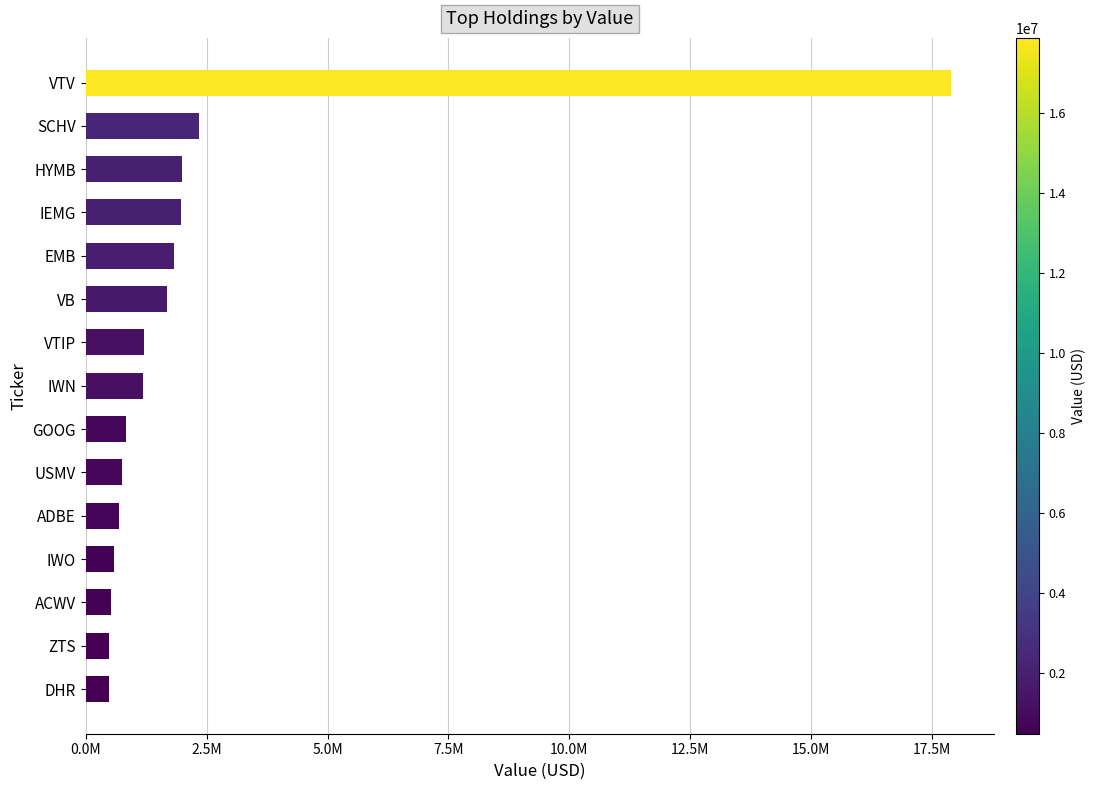

Which category has the highest value across all series?

VTV